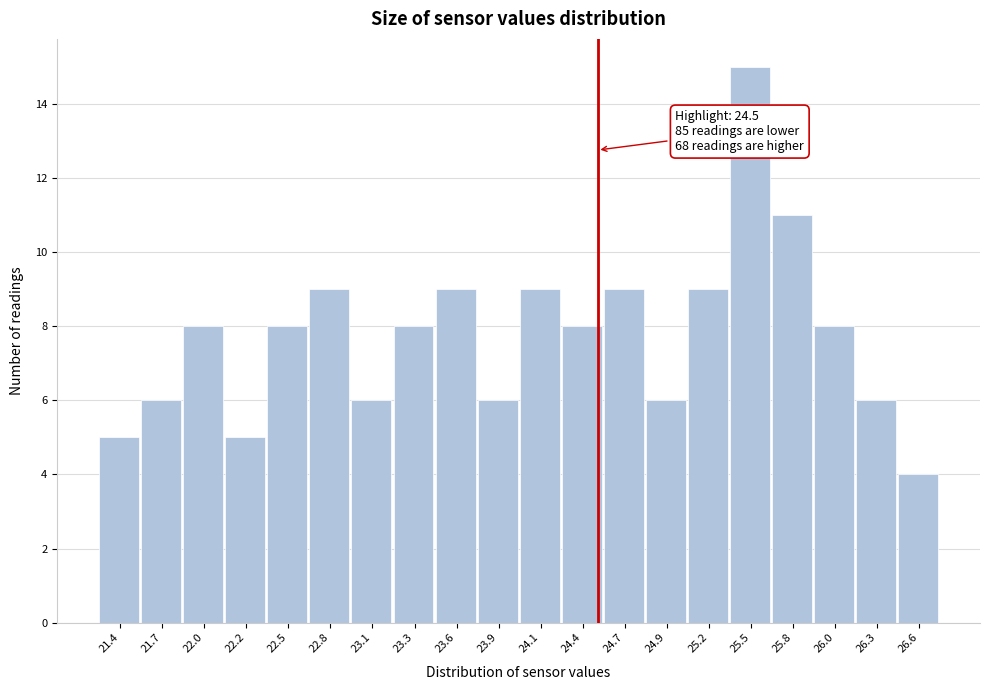

Which range on the x-axis has the tallest bar?

25.35 to 25.62